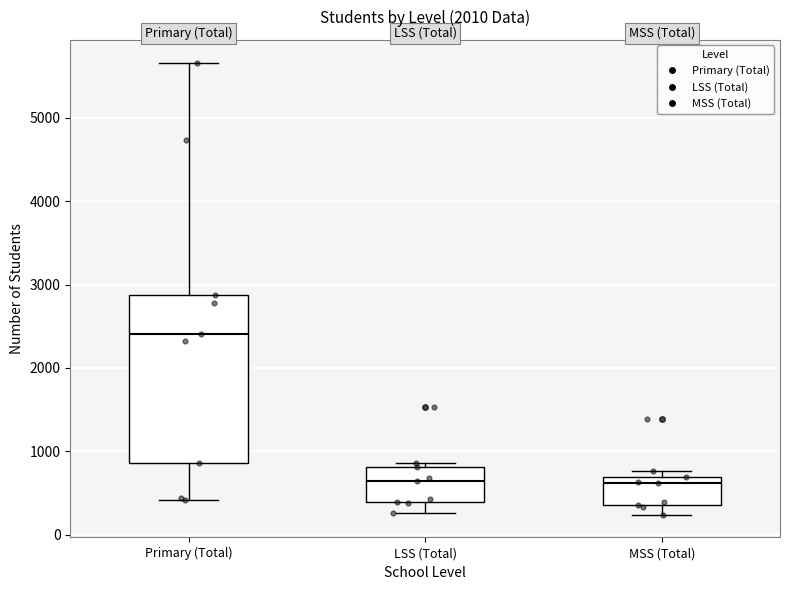

Where does the median line of the box for LSS (Total) sit on the y-axis? The values are not printed on the chart, so give them approximately, as read against the axis.

600